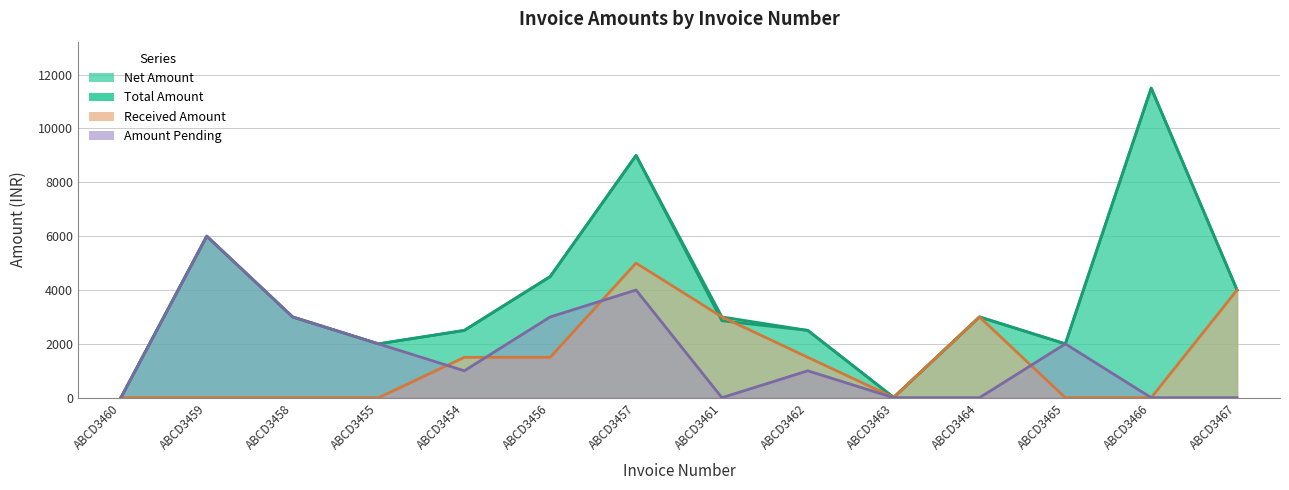

True or false: Net Amount and Amount Pending intersect in this chart.

False